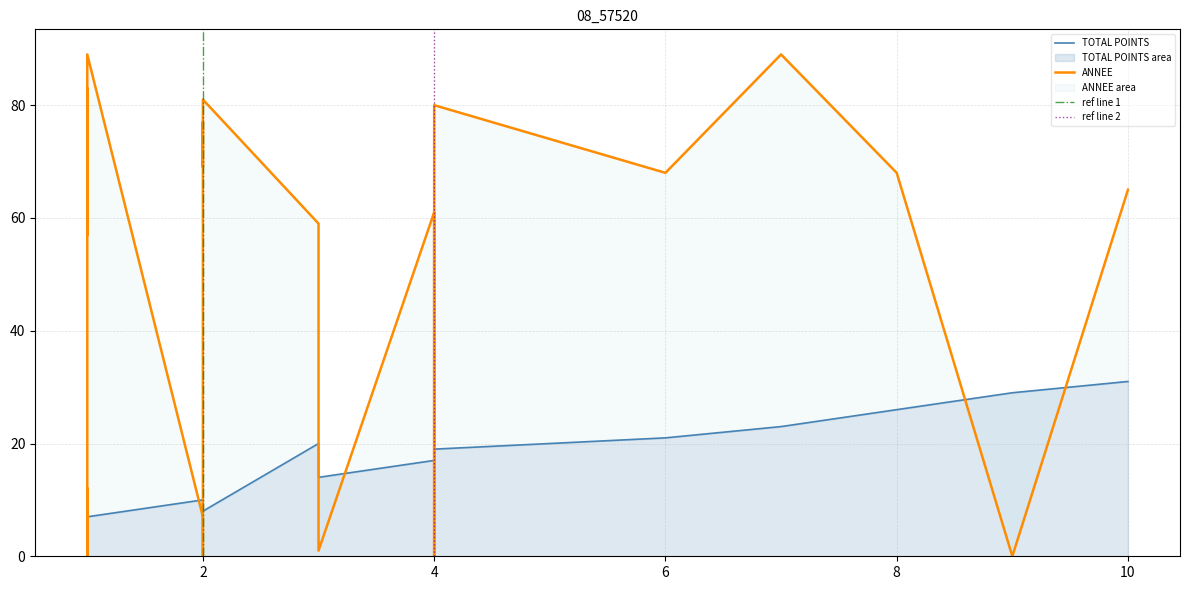

Where is the first local maximum for ANNEE?

1